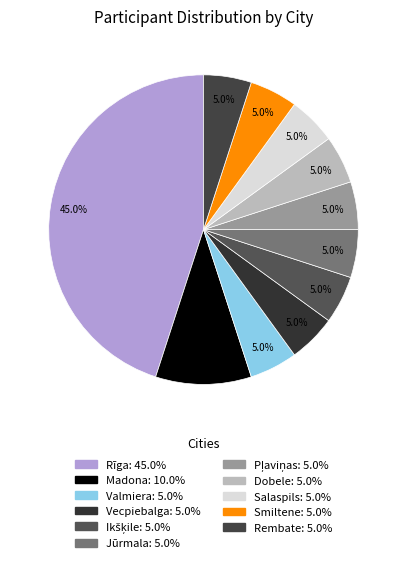

True or false: Ikšķile accounts for 10% of the total.

False